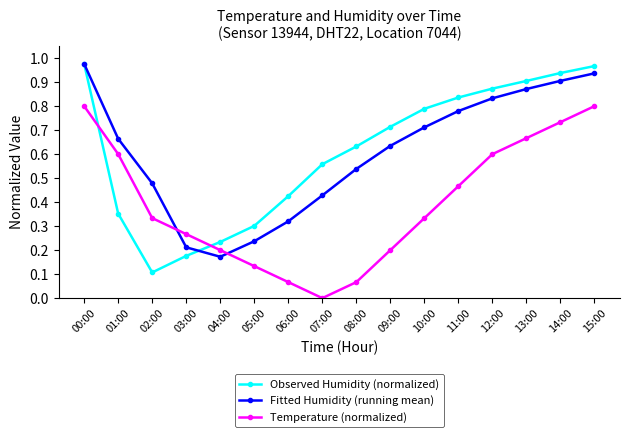

Which series has the largest range (max minus min)?

Observed Humidity (normalized)